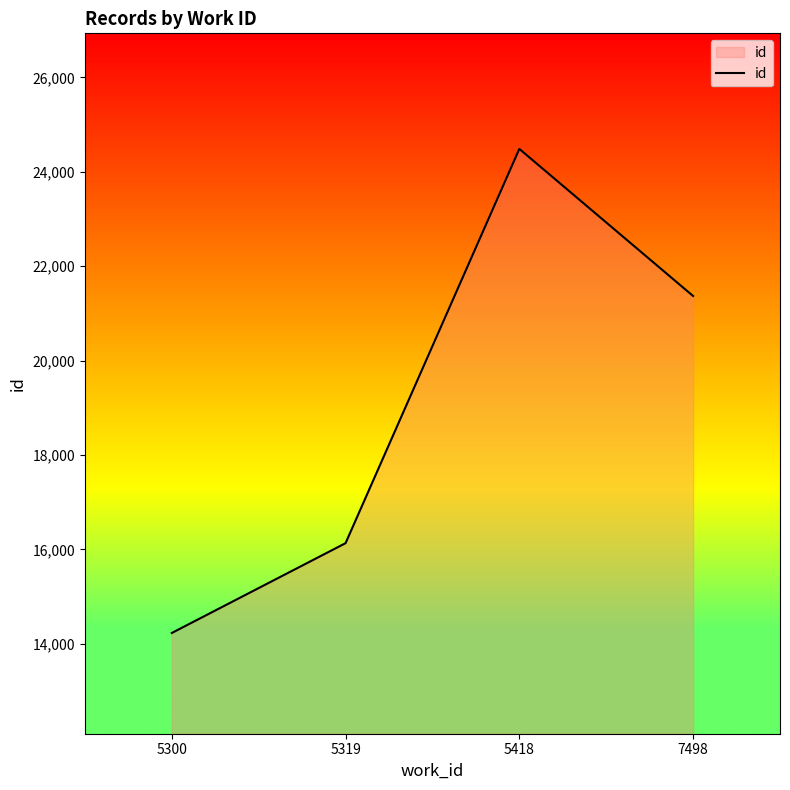

How many lines are shown in the chart?

1